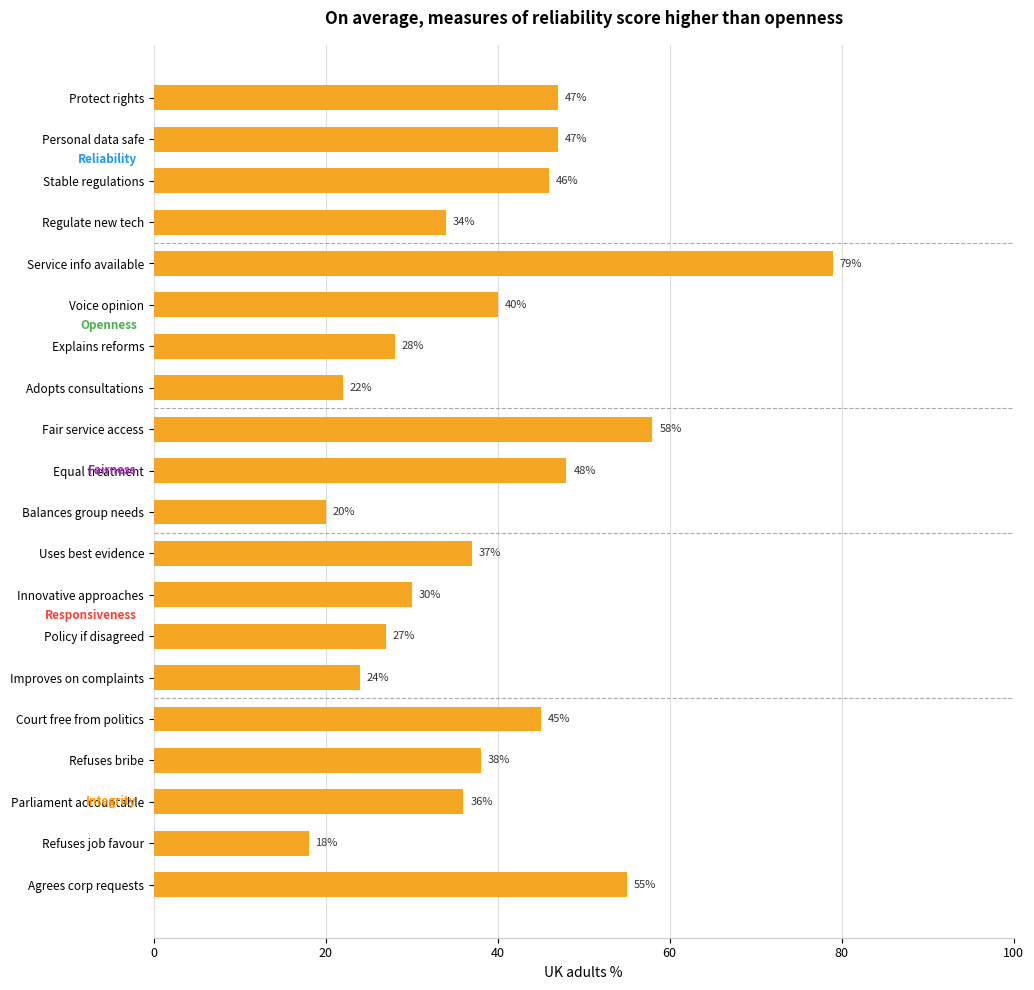

The chart shows a value of 10 at Refuses bribe. True or false?

False